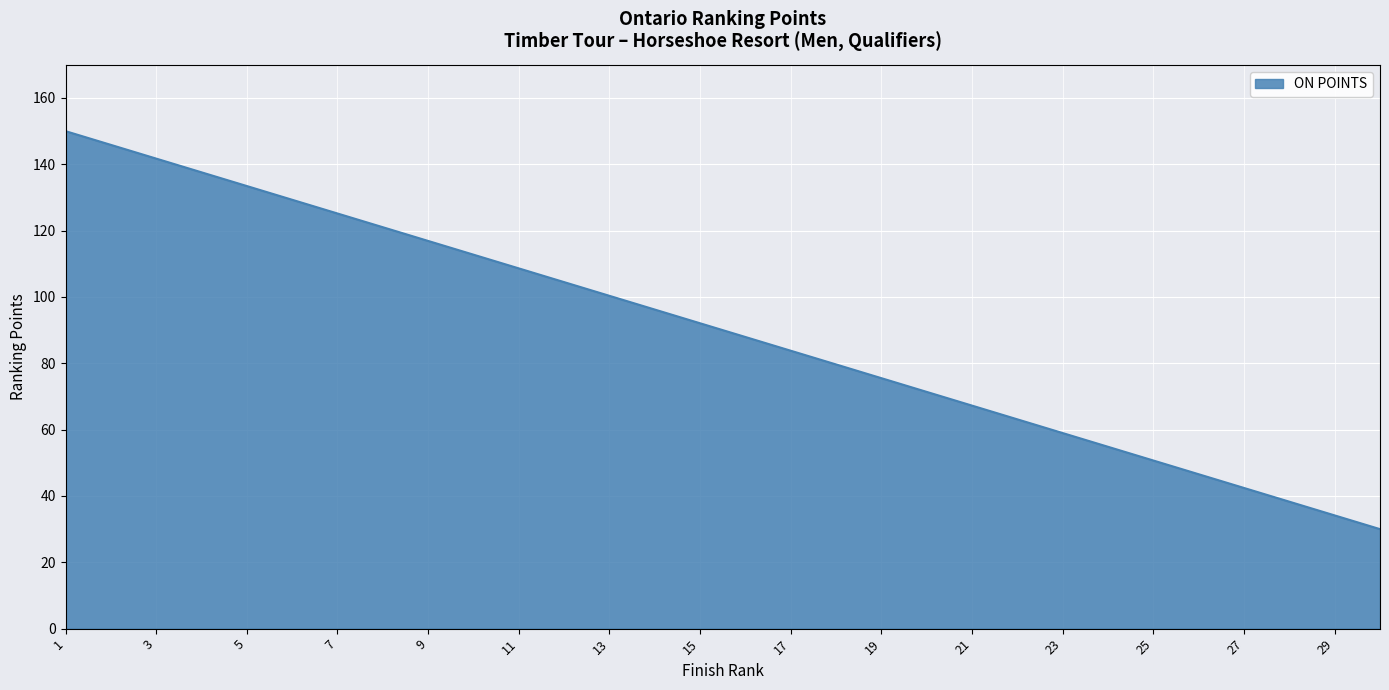

What is the greatest value displayed?

150.0